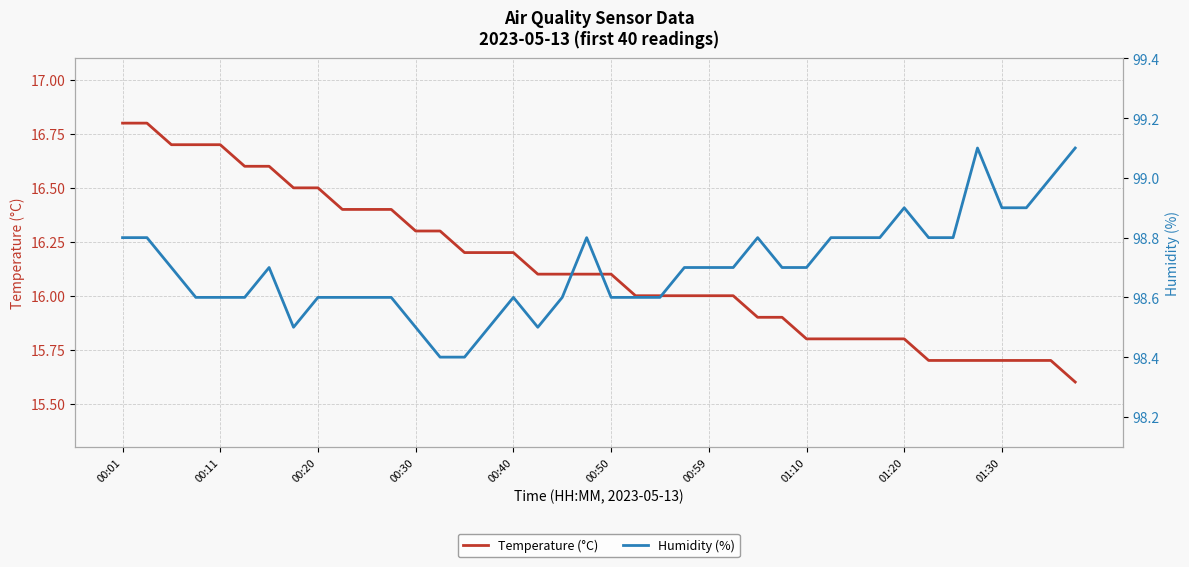

The Humidity (%) series shows 98.7 at 23. True or false?

True